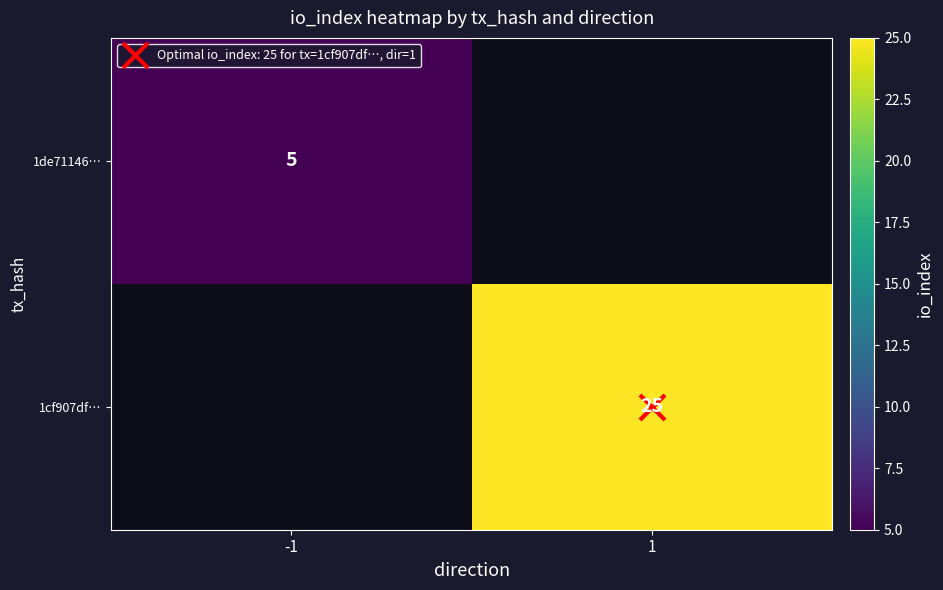

List the series in order of their overall mean, lowest first.

1de71146…, 1cf907df…